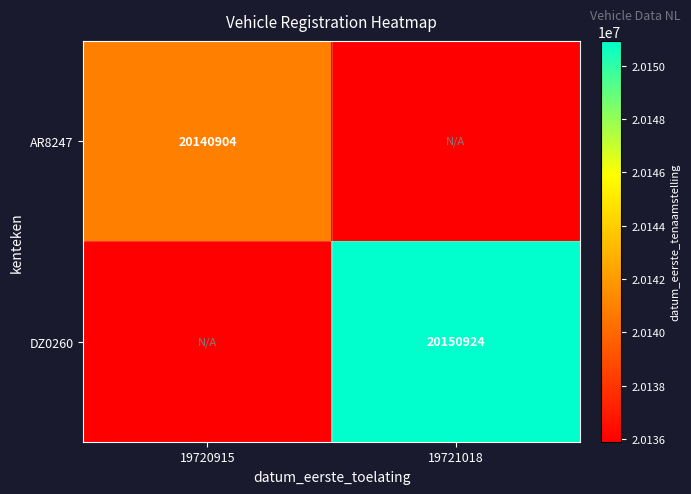

Is it true that AR8247 equals 26300724 at 19720915?

False